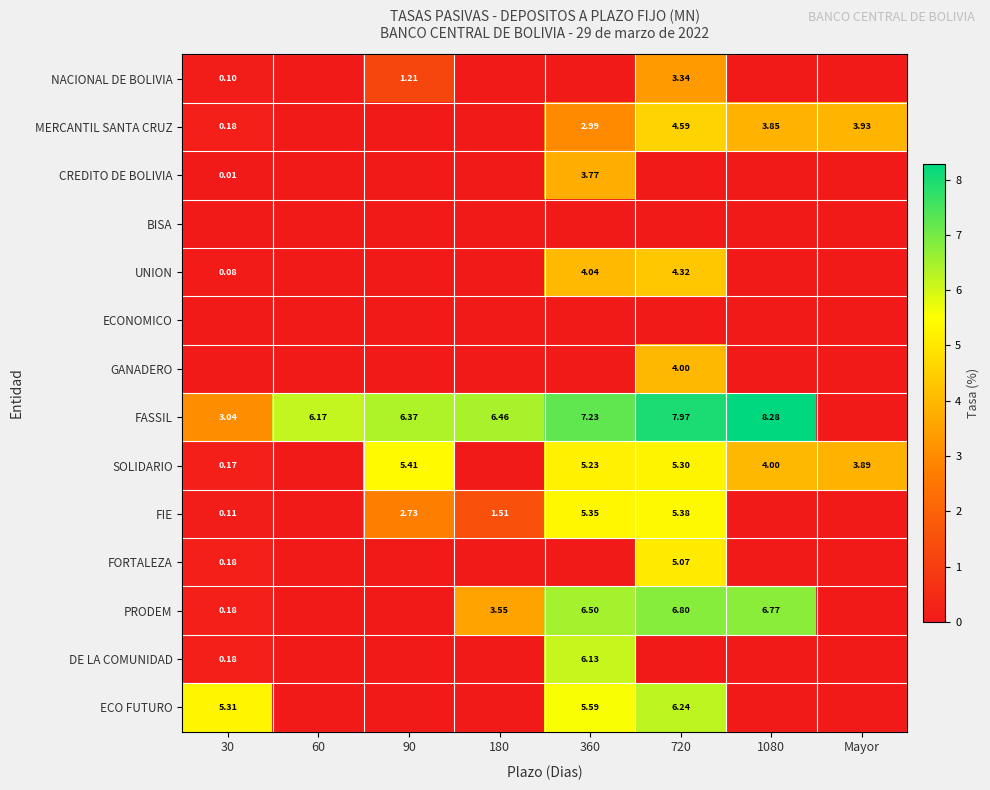

Rank the categories by SOLIDARIO value from lowest to highest.

60, 180, 30, Mayor, 1080, 360, 720, 90